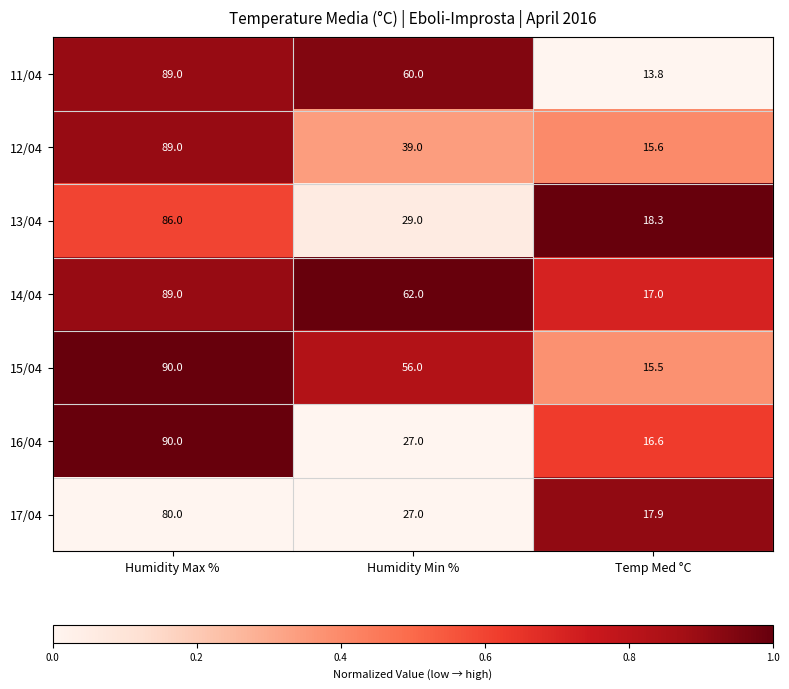

The value of 12/04 at Temp Med °C is 15.6. True or false?

True